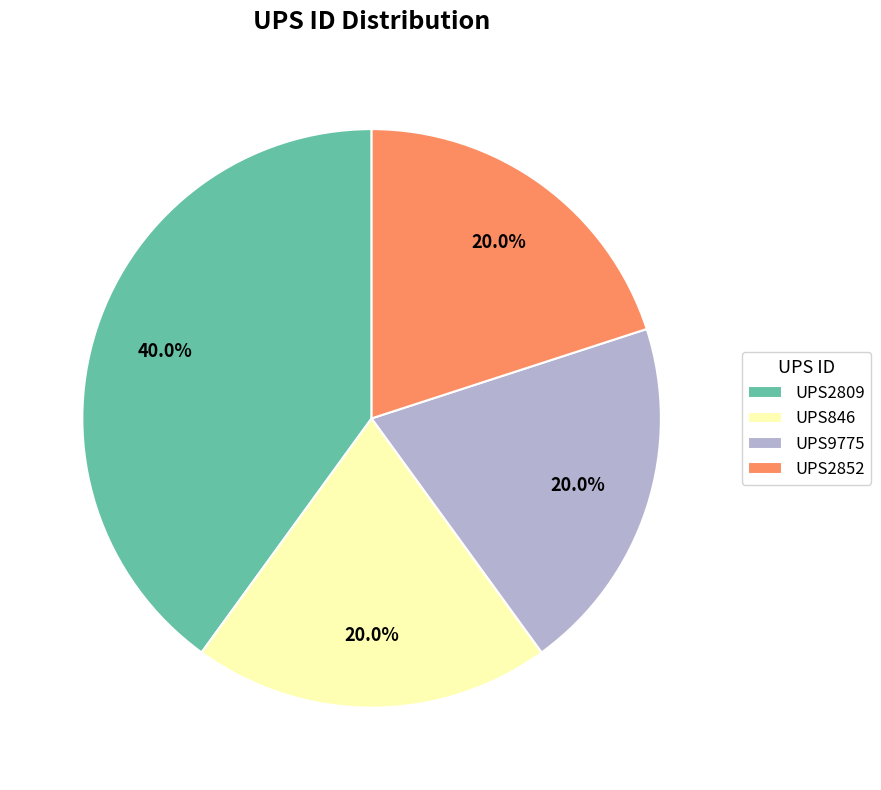

Count the number of slices in the pie.

4